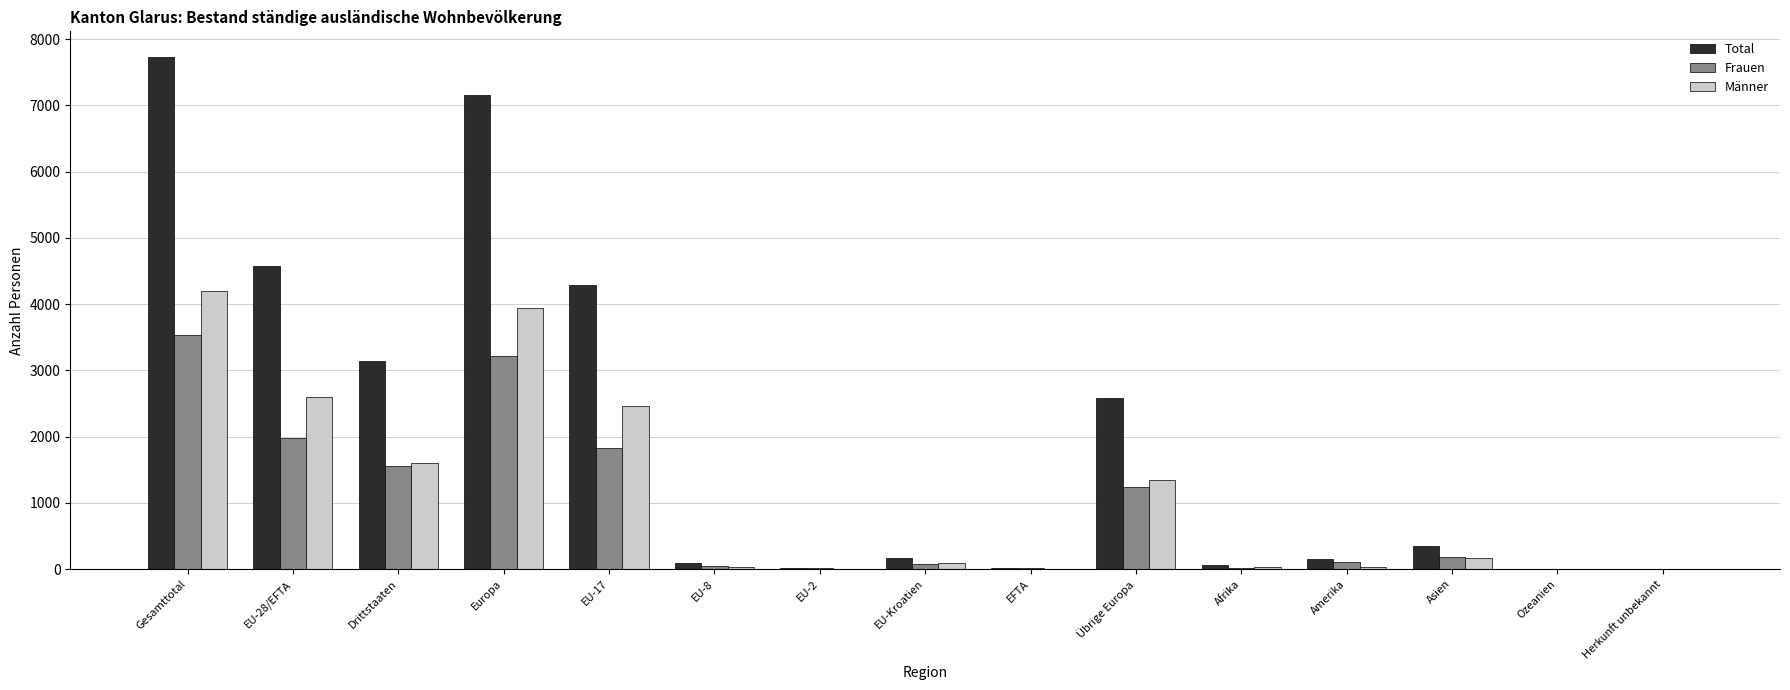

Between EU-17 and EU-Kroatien, which series saw the biggest shift?

Total